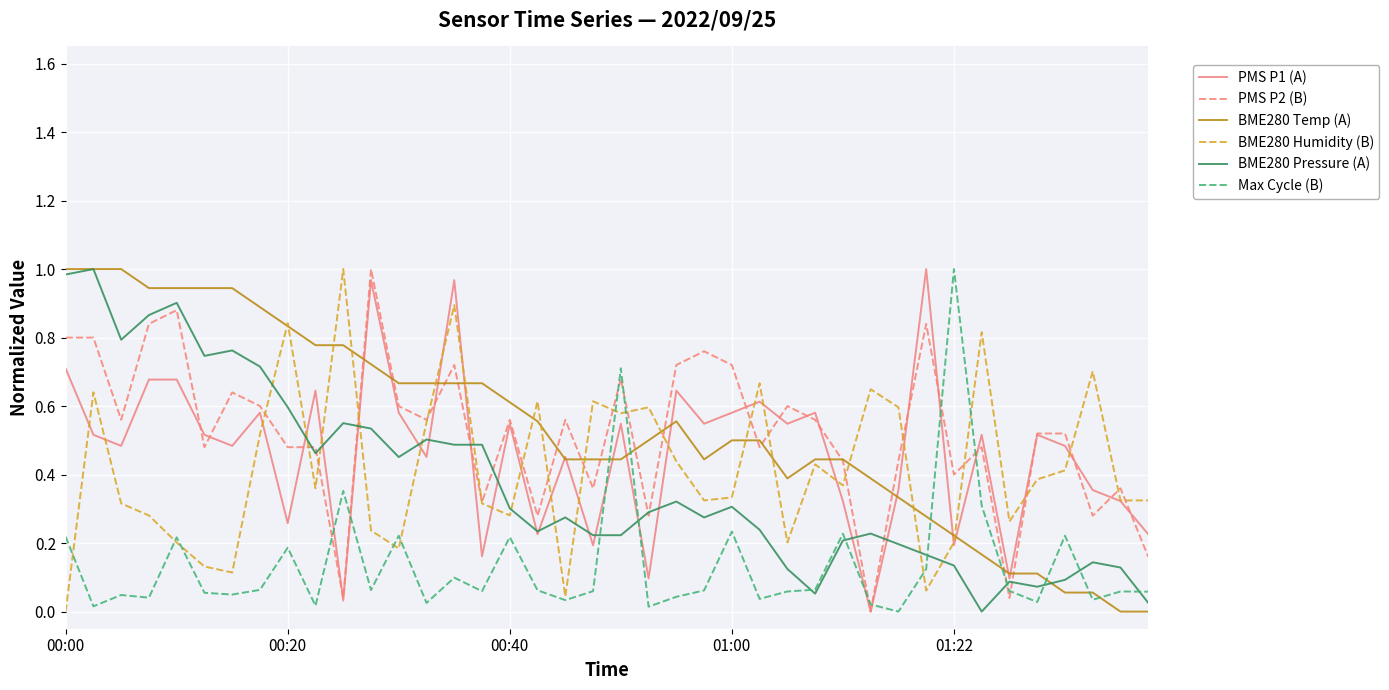

How many lines are shown in the chart?

6